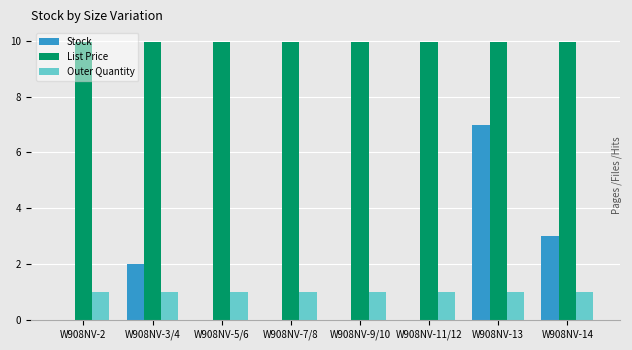

How many groups of bars are there?

8